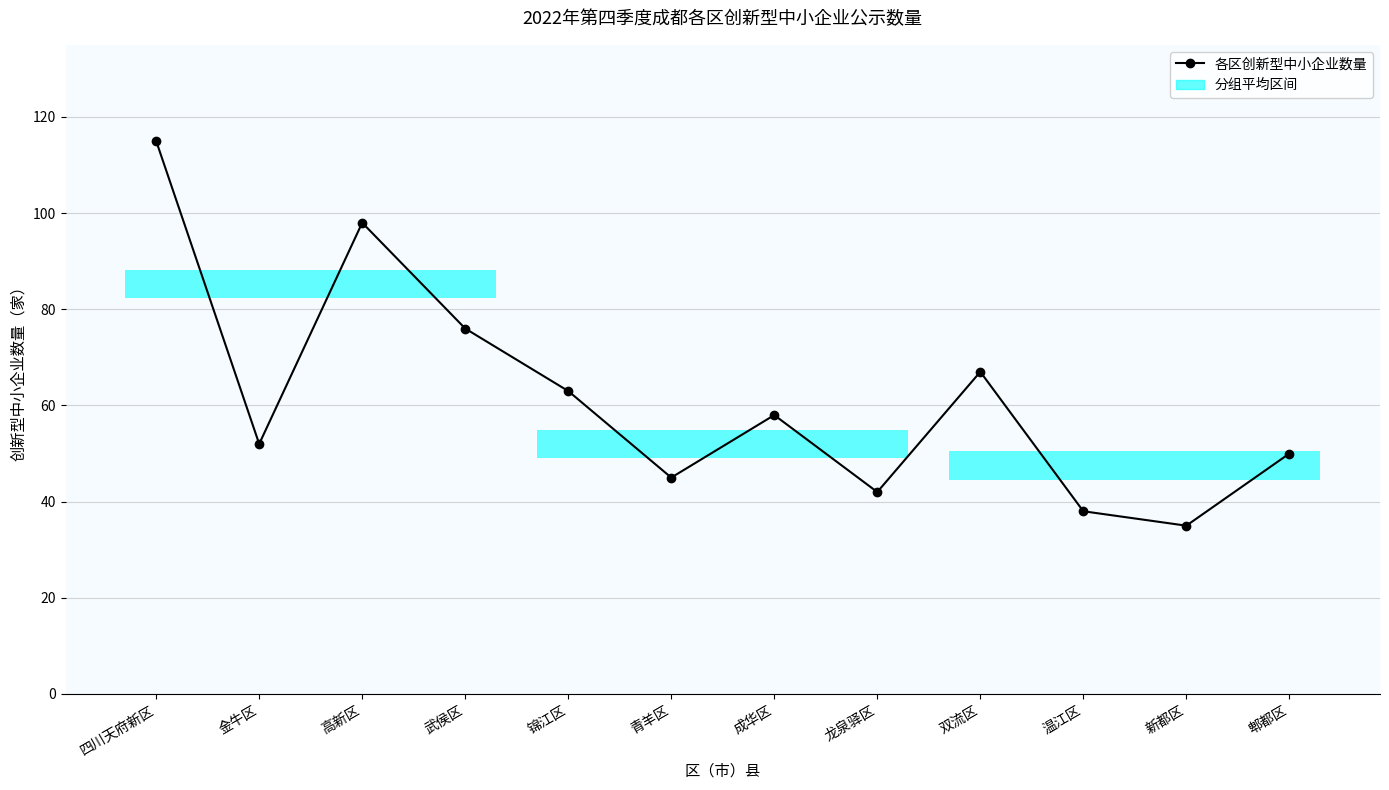

What is the sum of the values at 锦江区 and 四川天府新区?

178